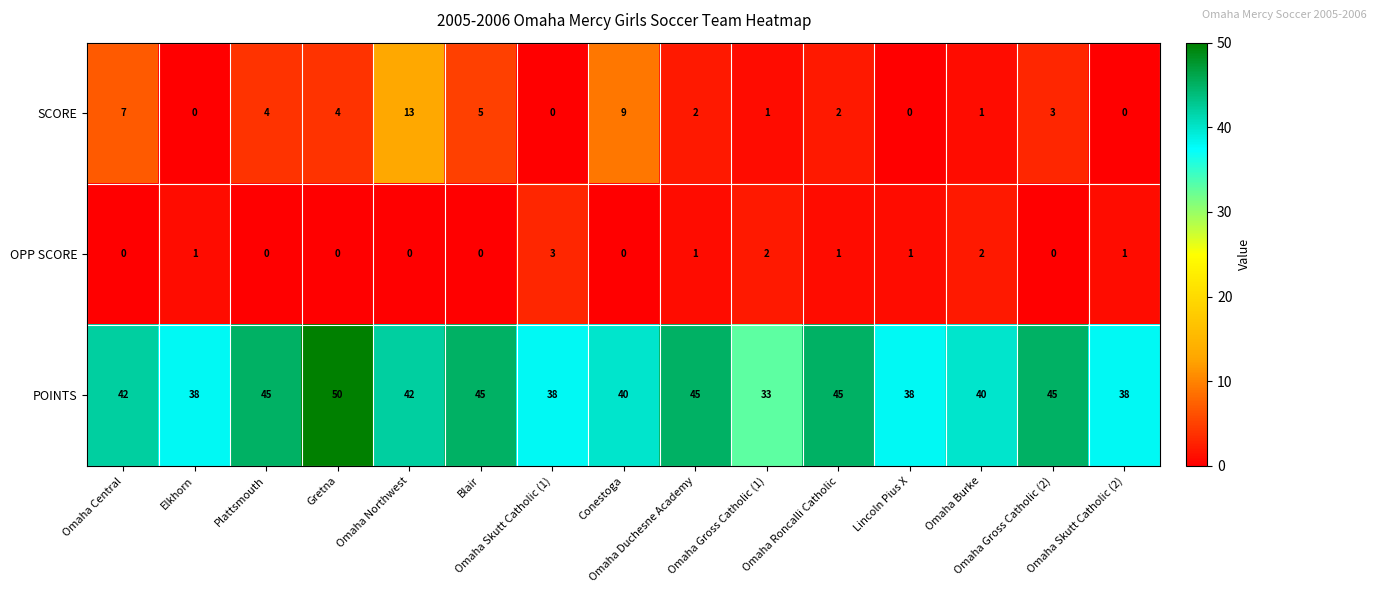

Count the number of data series in this chart.

3